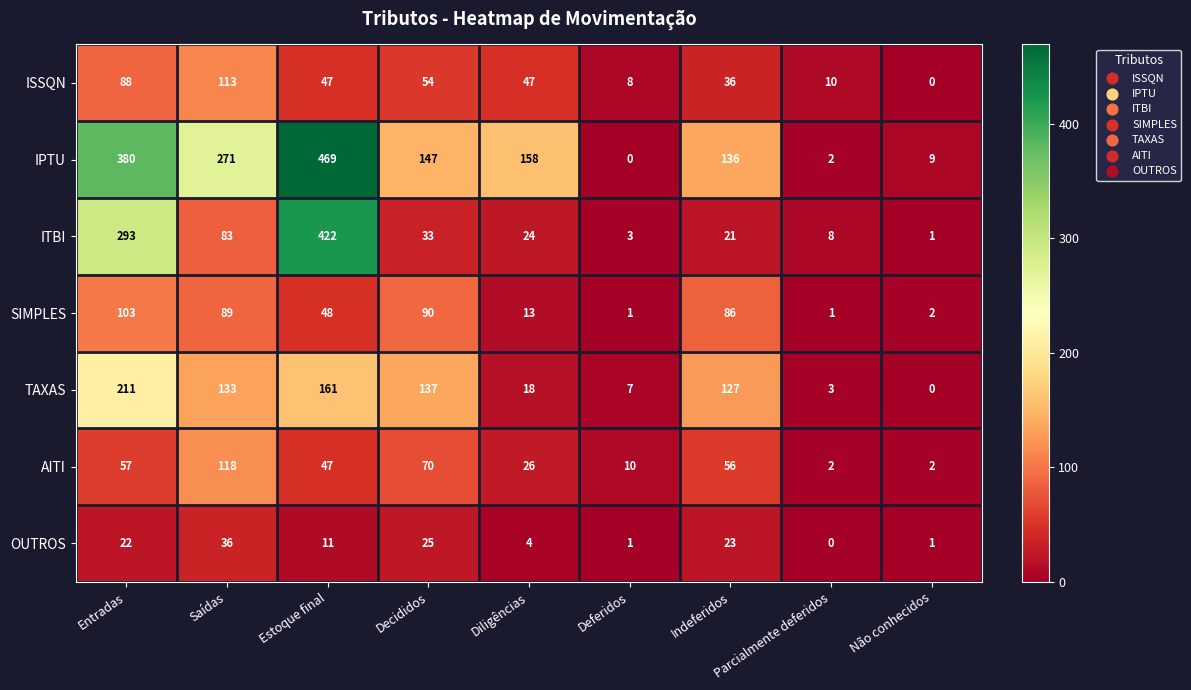

Rank the series by their maximum value, from highest to lowest.

IPTU, ITBI, TAXAS, AITI, ISSQN, SIMPLES, OUTROS